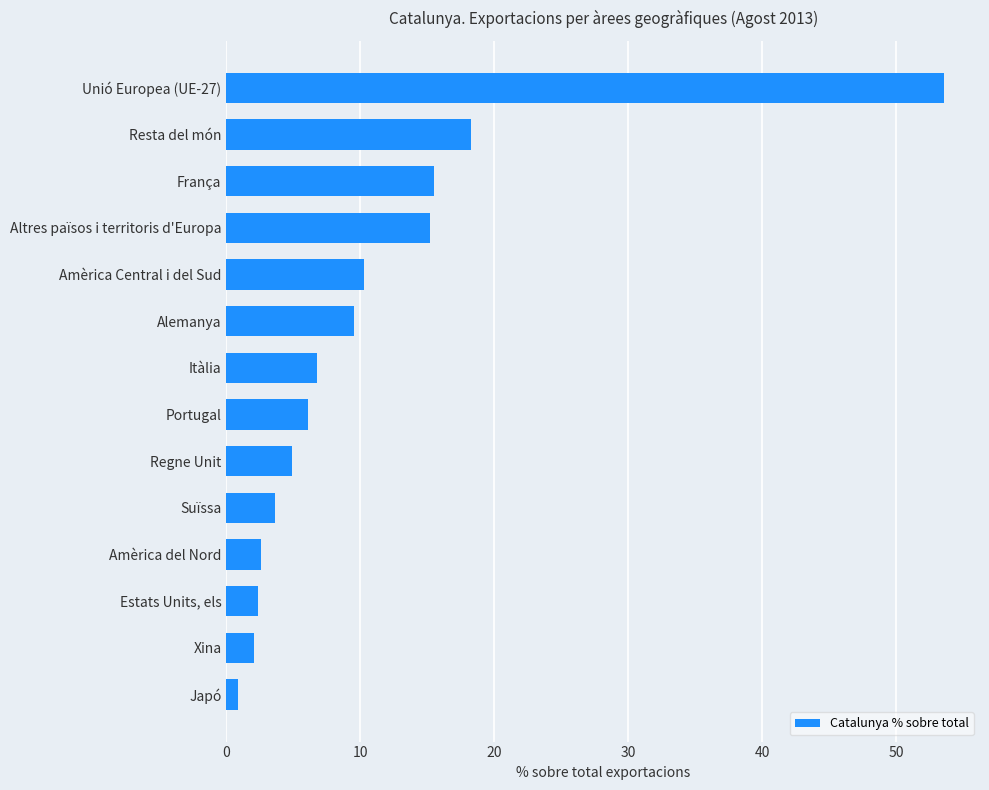

The value at Unió Europea (UE-27) is 53.6. True or false?

True